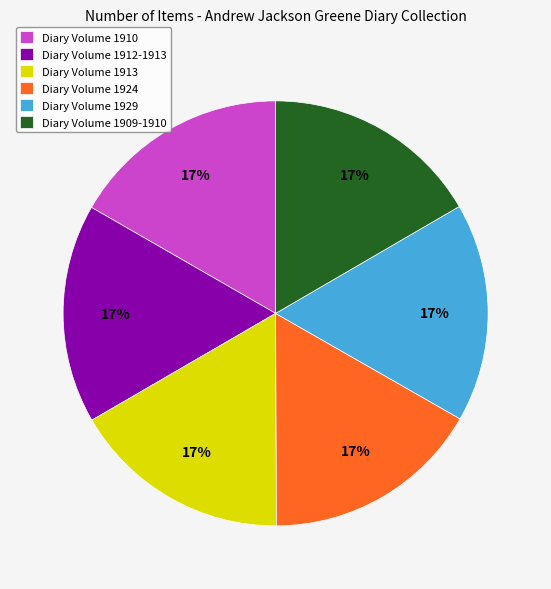

True or false: Diary Volume 1924 accounts for 17% of the total.

True